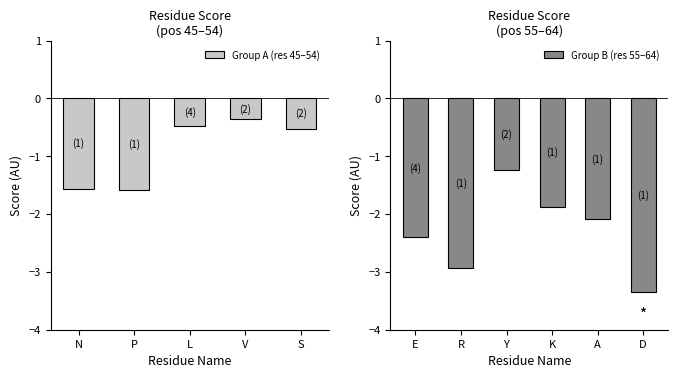

What is the average value of the Group A (res 45–54) series?

-0.9